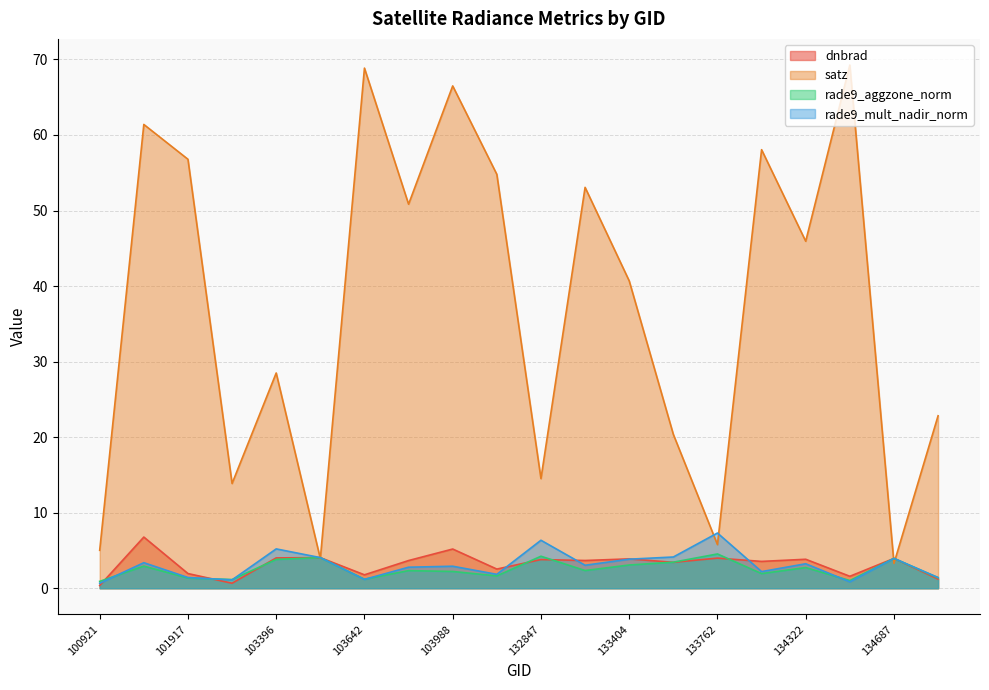

Which category has the lowest value in the rade9_aggzone_norm series?

100921